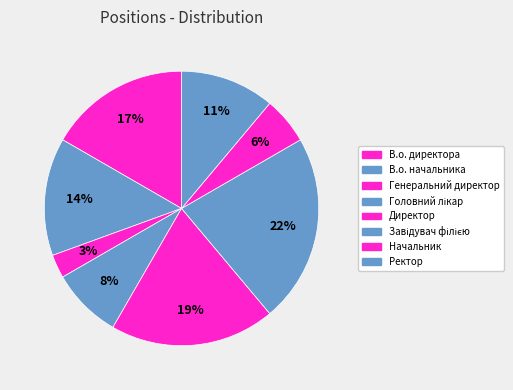

How many segments does this pie chart have?

8